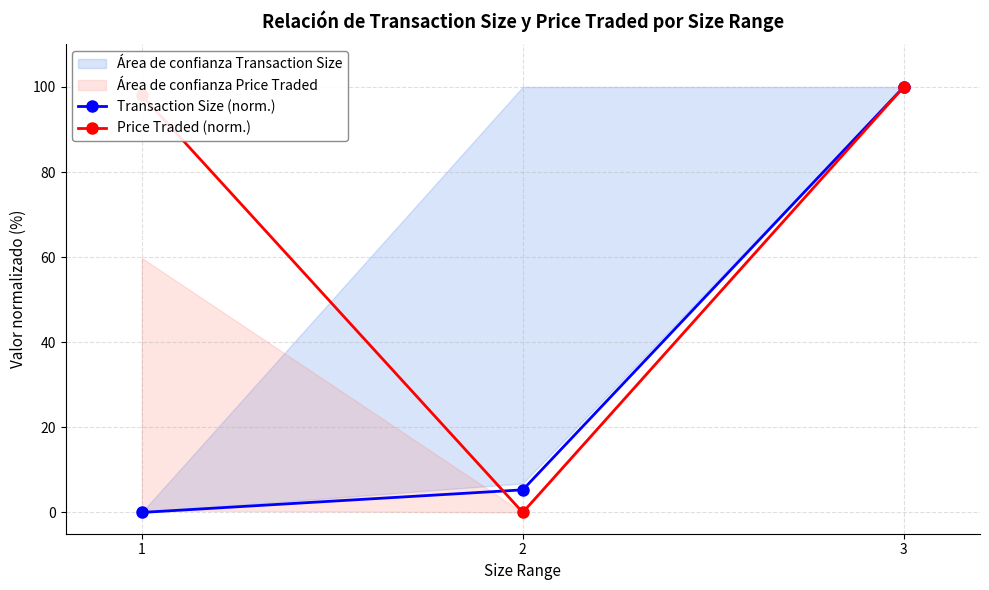

At which label does Transaction Size (norm.) reach its minimum?

1